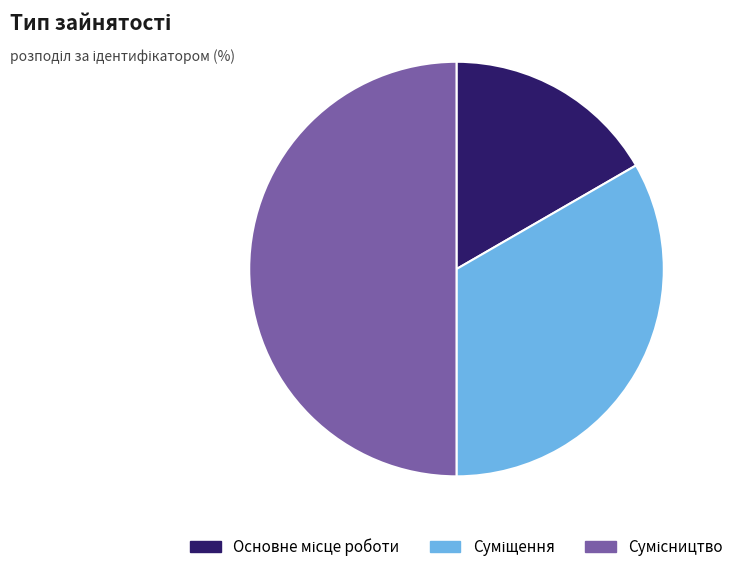

To the nearest percent, what is the difference between the largest and smallest slice percentages?

33%